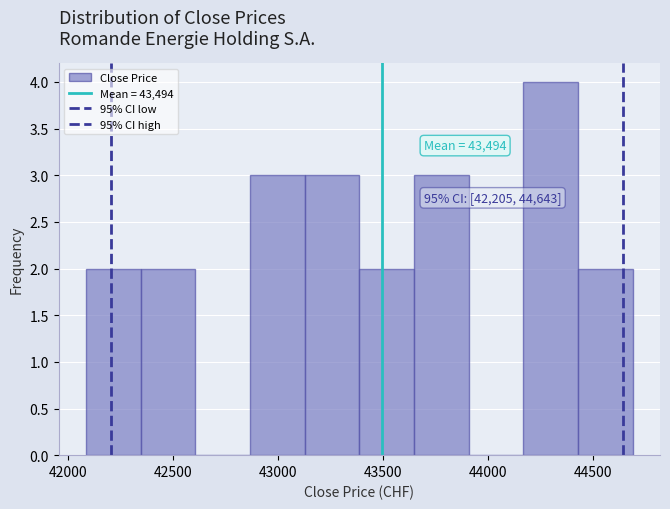

Over which range of the x-axis is the bar tallest?

44150 to 44450